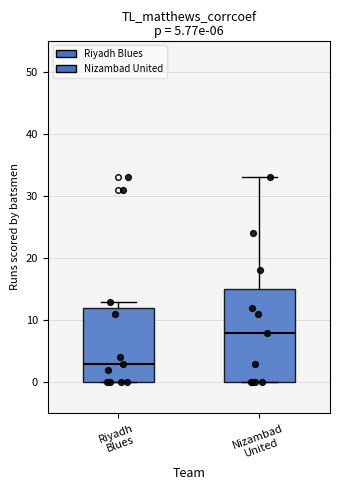

Which box has the highest median line?

Nizambad United